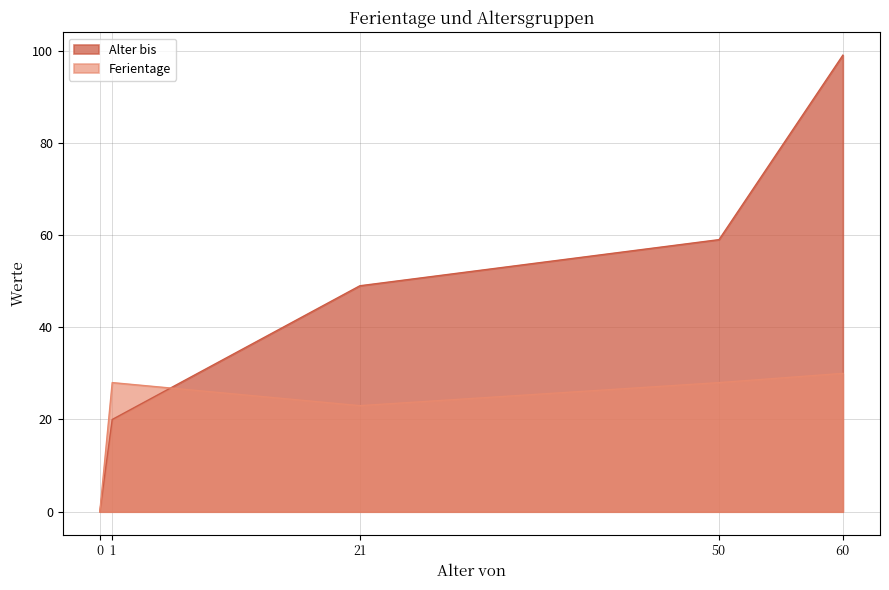

Does the chart display data point markers on the line(s)?

No